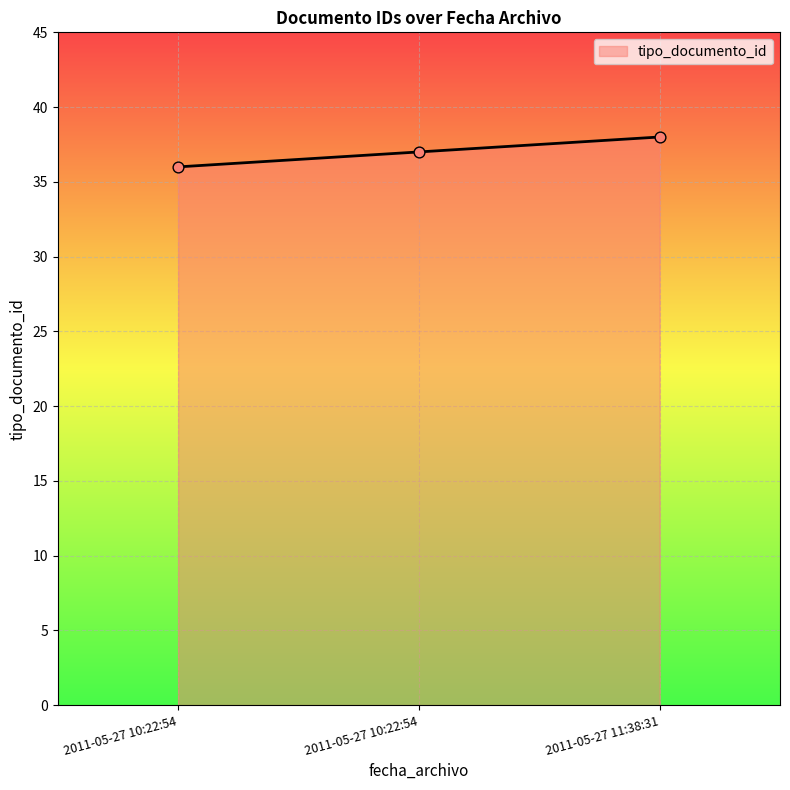

Which has a higher value, 2011-05-27 10:22:54 or 2011-05-27 10:22:54?

2011-05-27 10:22:54